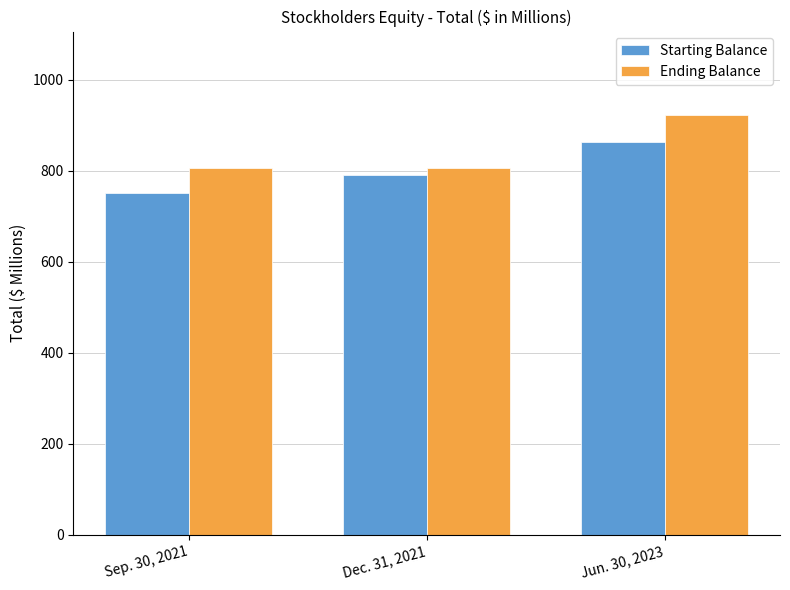

Read the Ending Balance value at Dec. 31, 2021.

806.2